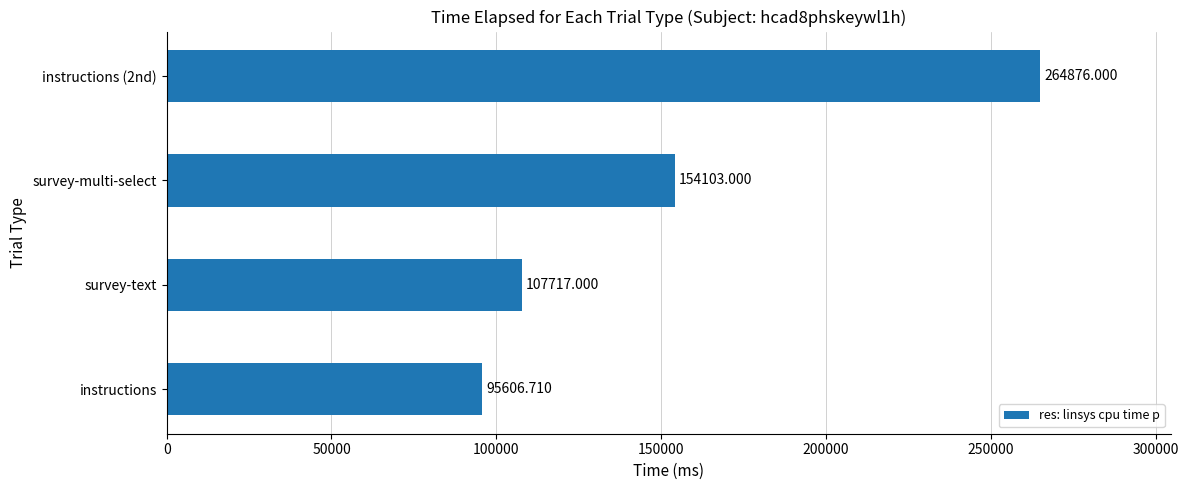

List the labels in order of value, smallest first.

instructions, survey-text, survey-multi-select, instructions (2nd)